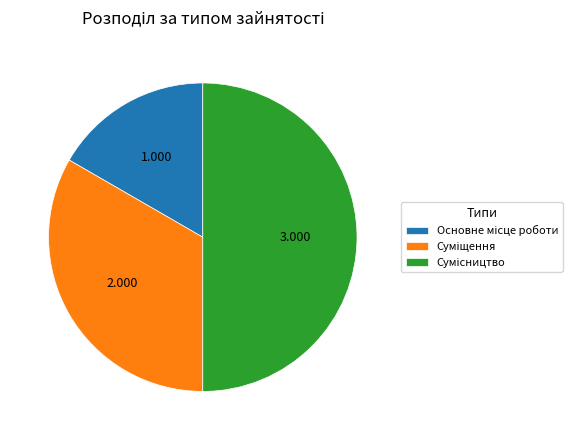

What is the smallest slice in the pie chart?

Основне місце роботи